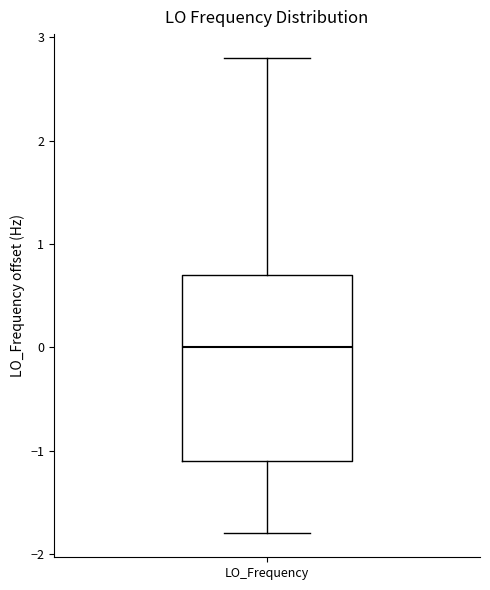

Transcribe this box plot: give where the median line is, the range the box spans, and where the two whiskers end, as read against the y-axis. The values are not printed on the chart, so give them approximately, as read against the axis.

median 0.0, box -1.1 to 0.7, whiskers -1.8 to 2.8